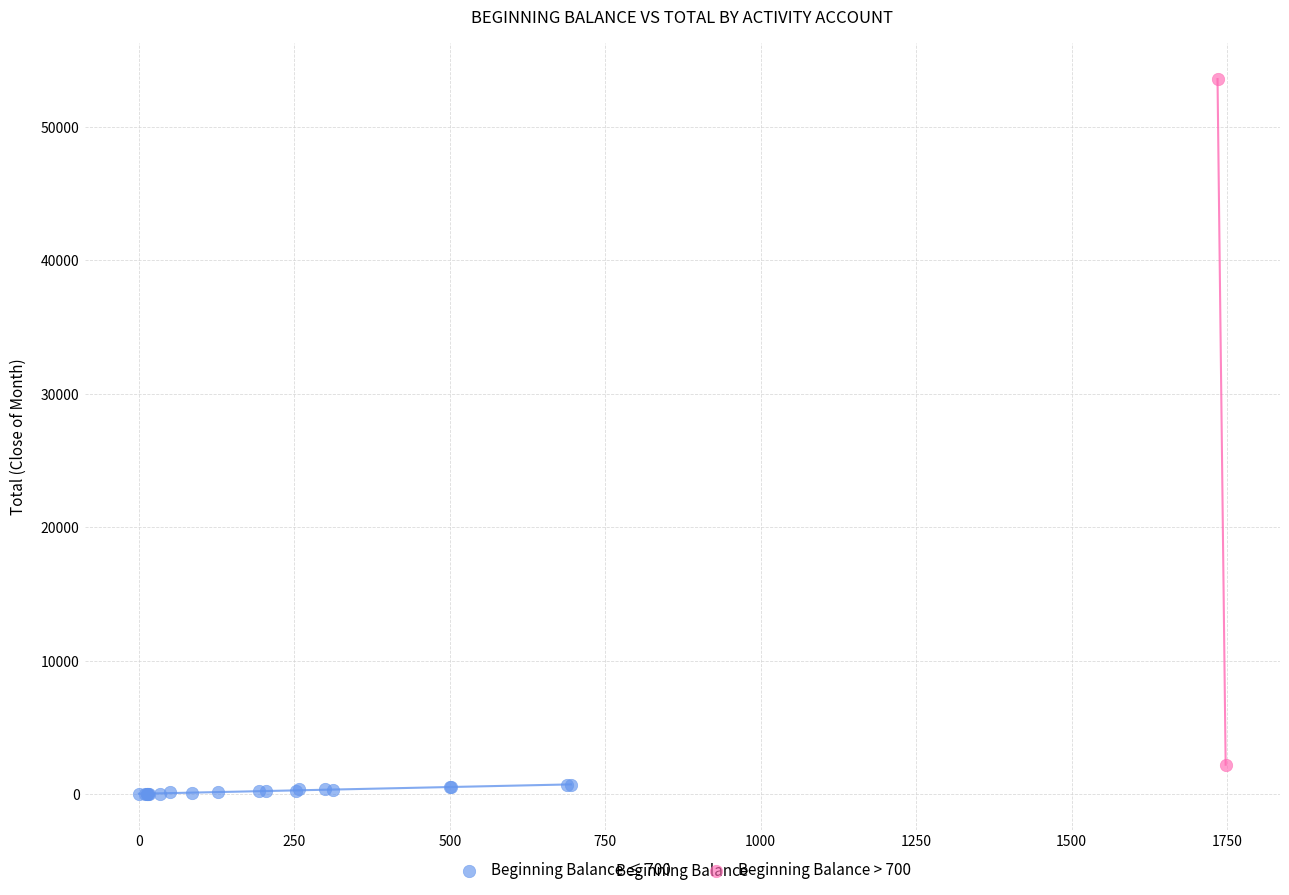

Which series reaches the maximum Y coordinate?

Beginning Balance > 700